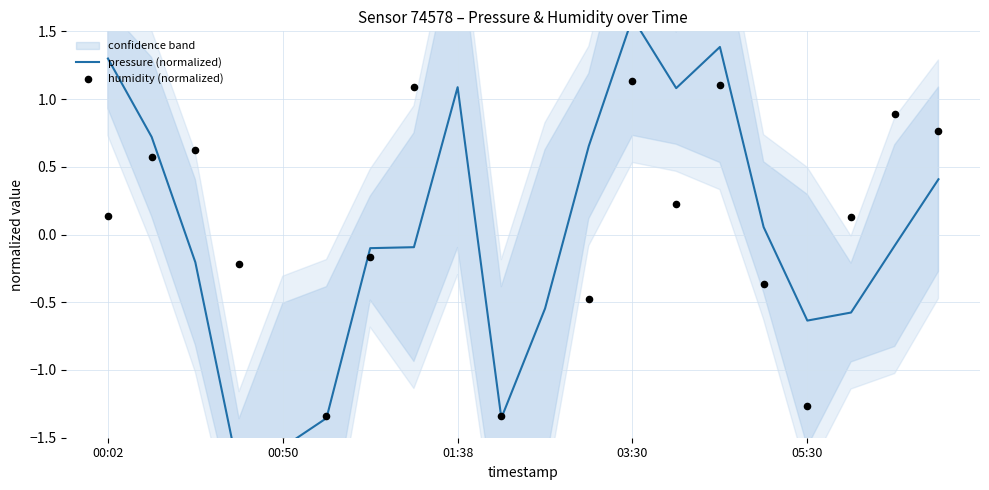

What is the total value across all series at 00:02?

1.4